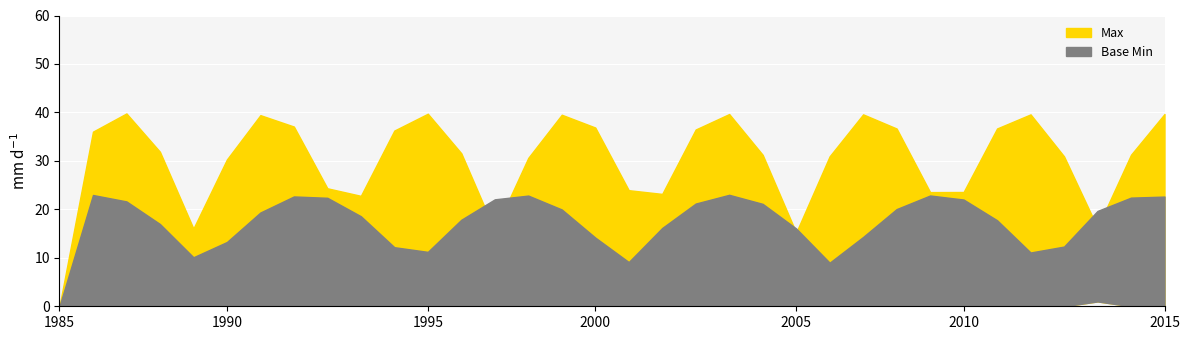

Does the chart display data point markers on the line(s)?

No